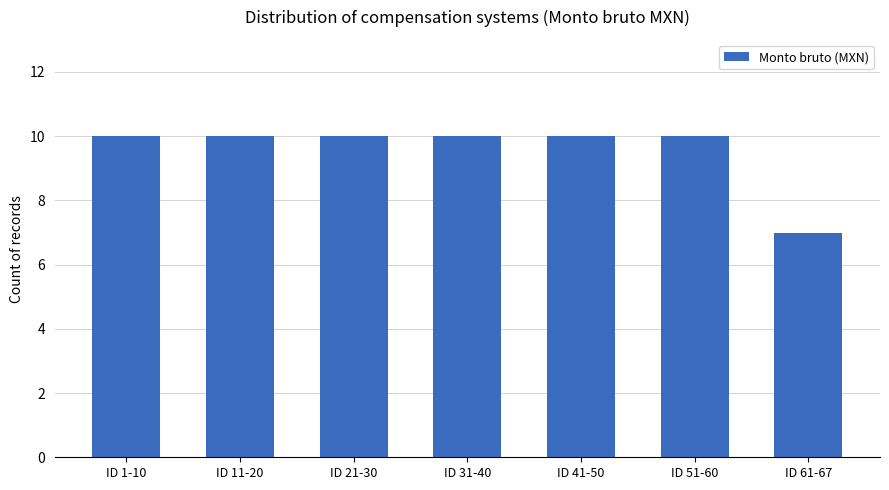

What is the label of the 6th bar from the right?

ID 11-20